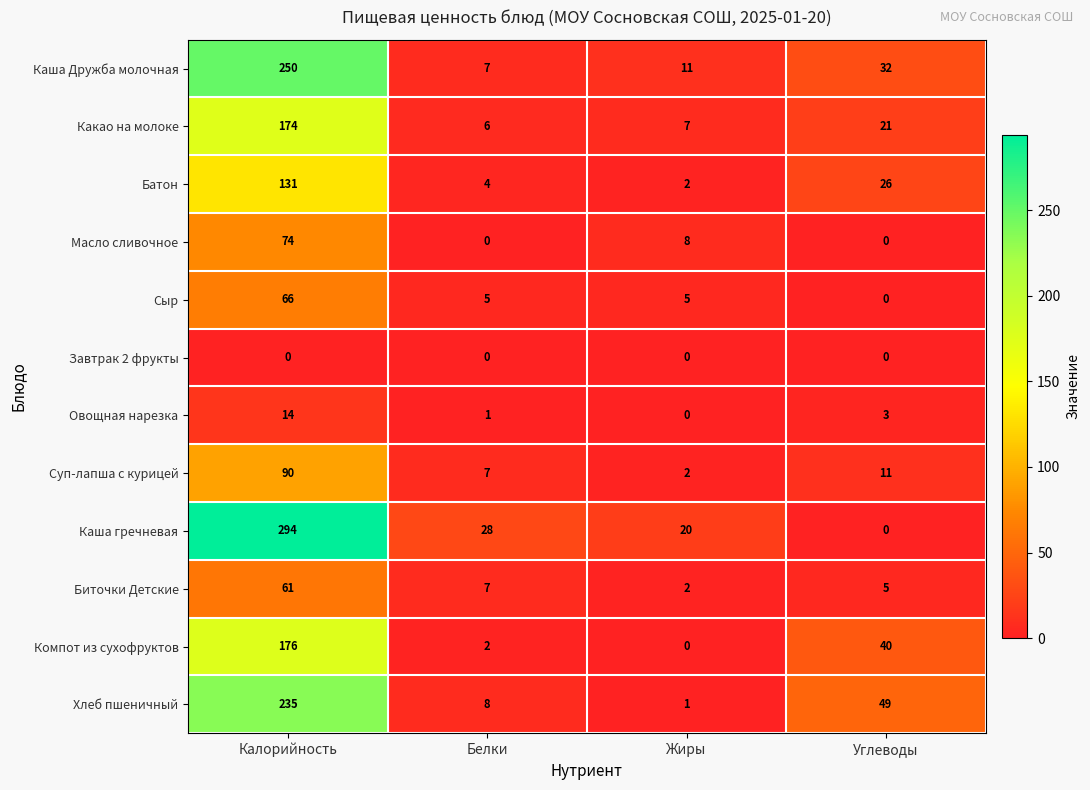

Which series has the largest range (max minus min)?

Каша гречневая